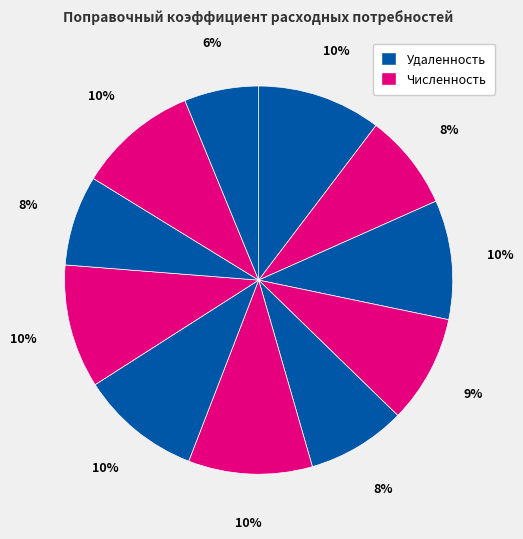

To the nearest percent, what is the difference between the largest and smallest slice percentages?

4%